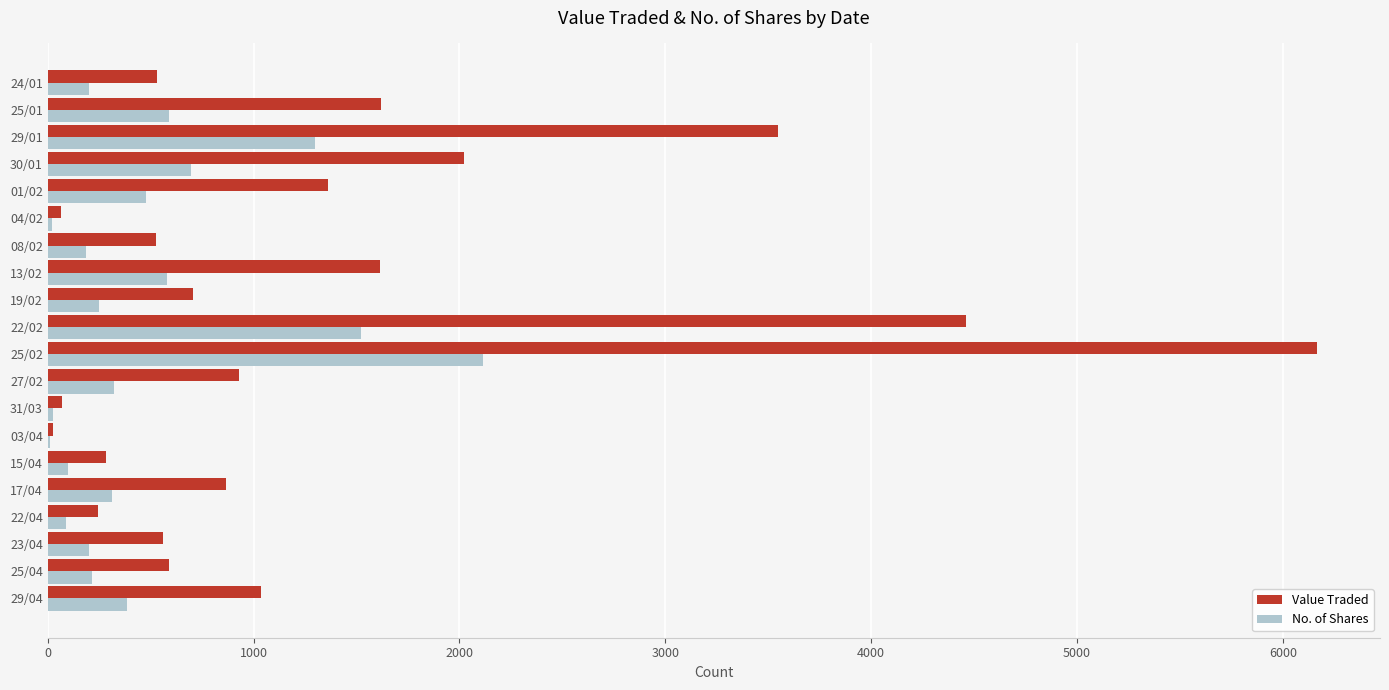

What is the sum of all No. of Shares values?

9586